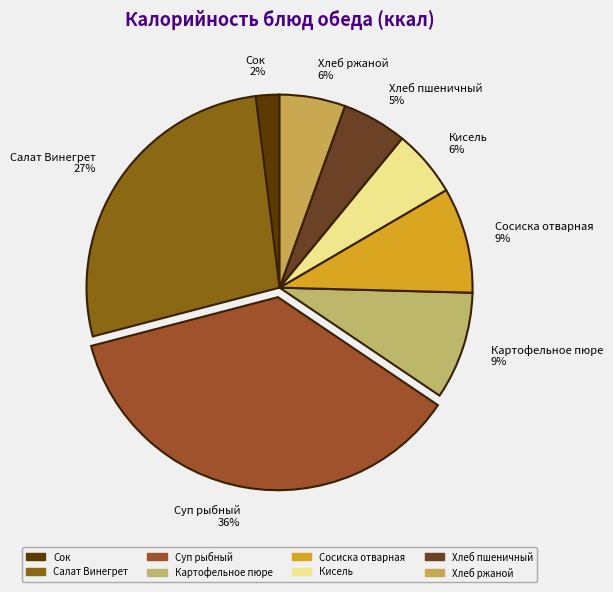

Combined, do Сосиска отварная 9% and Хлеб ржаной 6% account for over 50%?

No